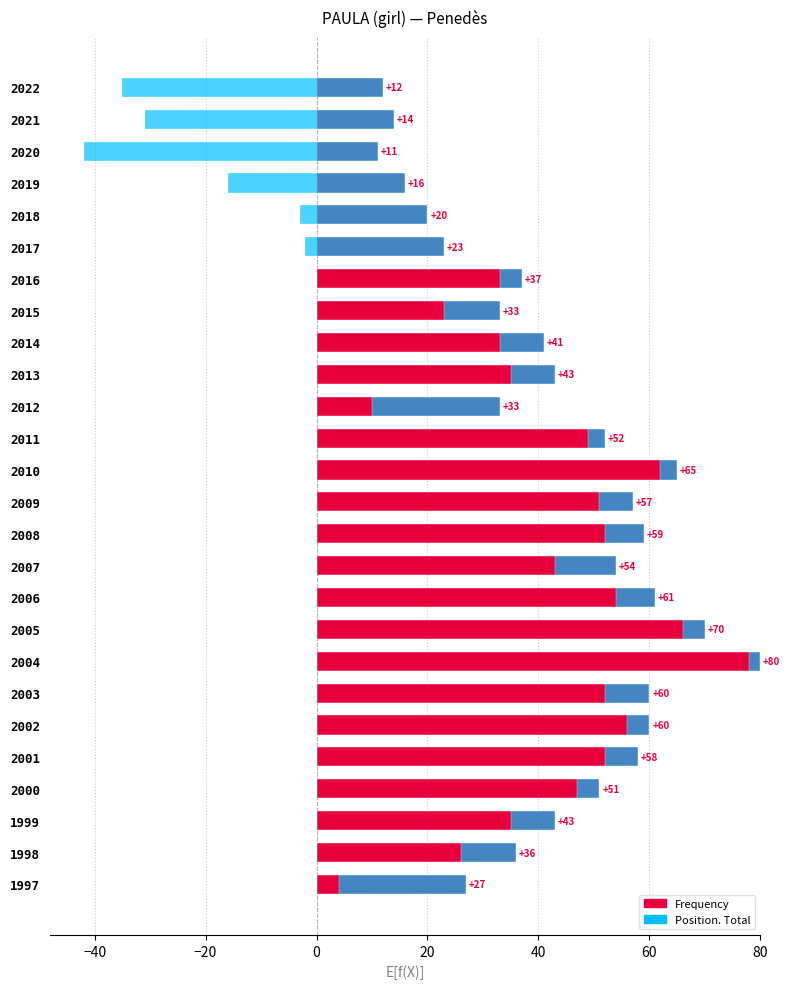

List the series in order of their overall mean, lowest first.

Position. Total, Frequency